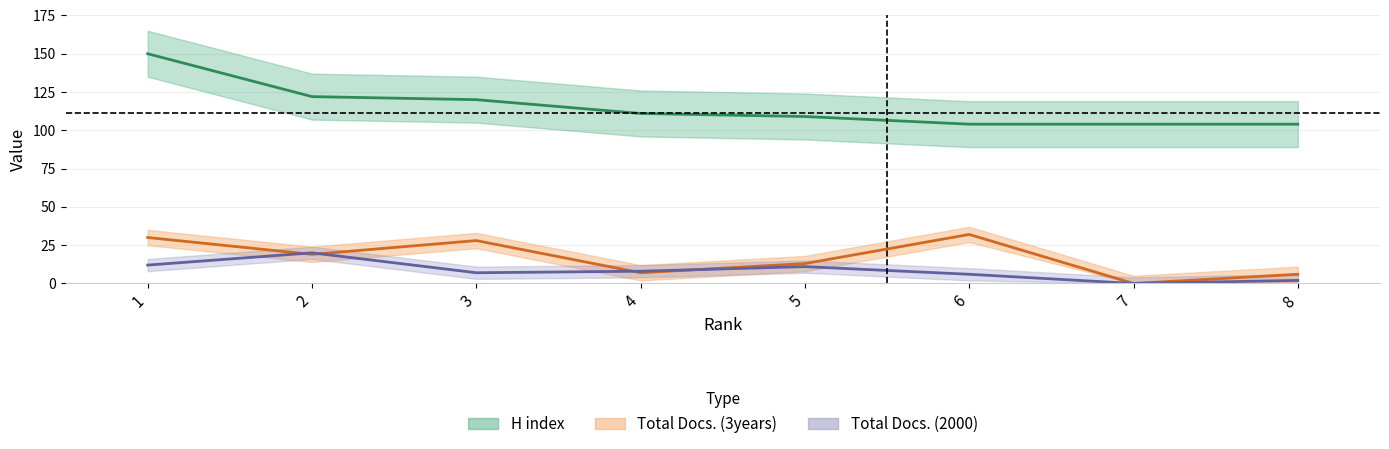

True or false: Total Docs. (3years) and H index intersect in this chart.

False